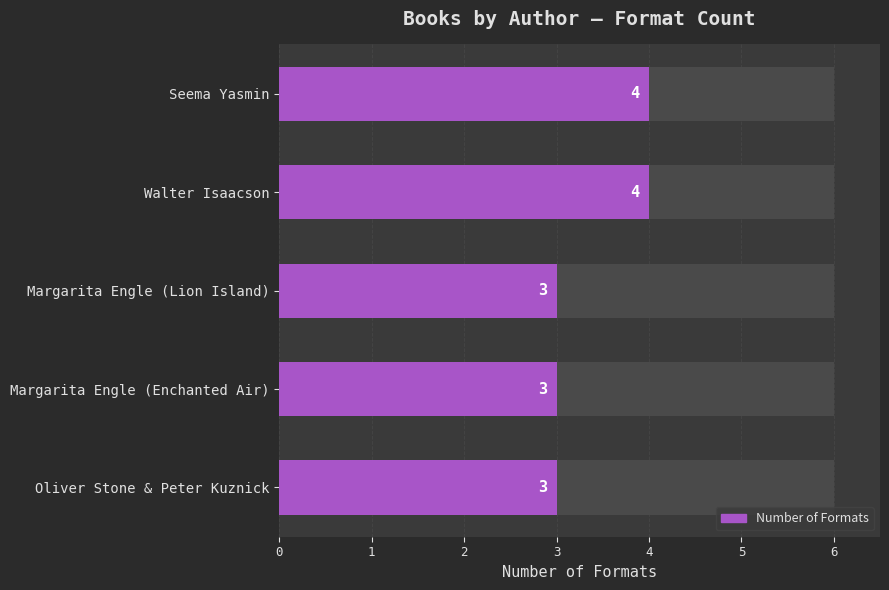

List the labels in order of value, smallest first.

Margarita Engle (Lion Island), Margarita Engle (Enchanted Air), Oliver Stone & Peter Kuznick, Seema Yasmin, Walter Isaacson